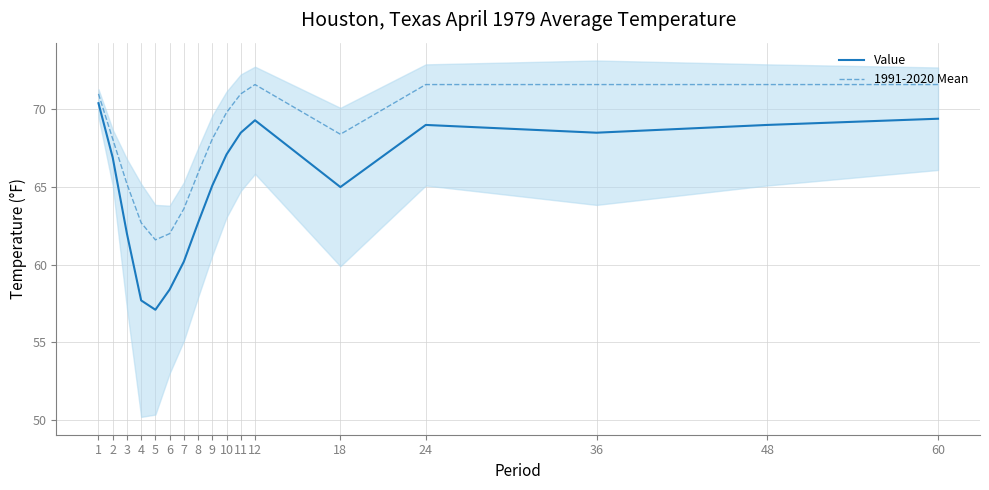

At which category does Value reach its first local valley?

5